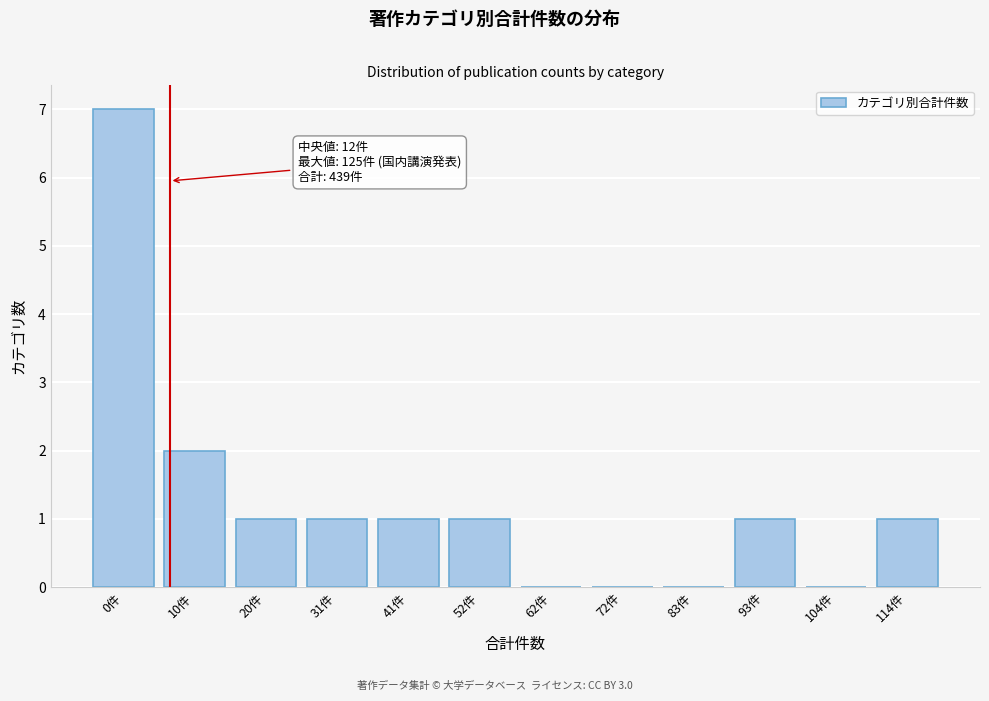

Reading right to left, what are all the values shown in this chart?

114件=1	104件=0	93件=1	83件=0	72件=0	62件=0	52件=1	41件=1	31件=1	20件=1	10件=2	0件=7